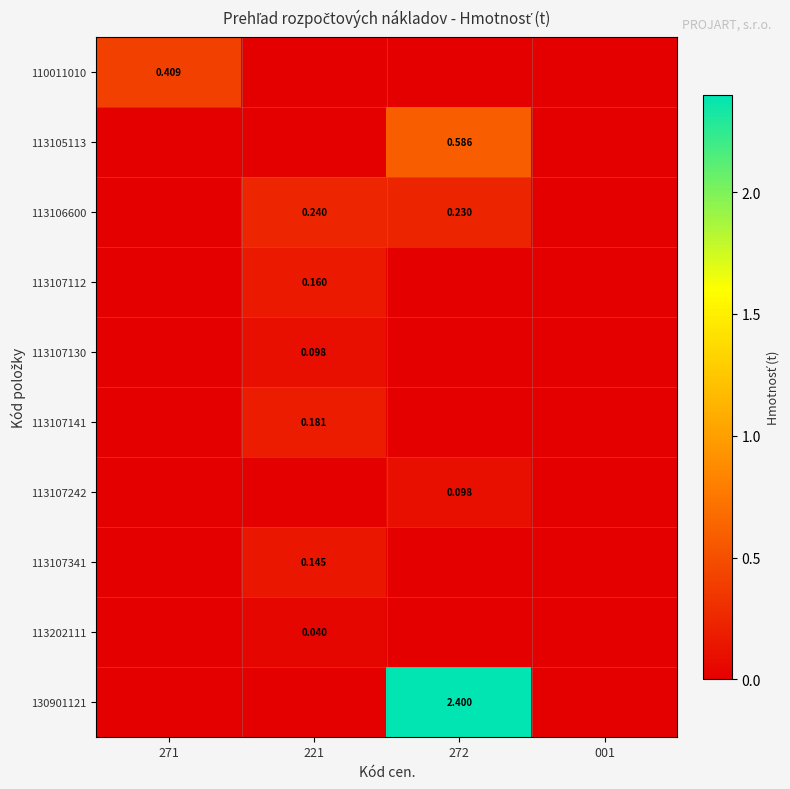

The 130901121 series shows 0.0 at 271. True or false?

True